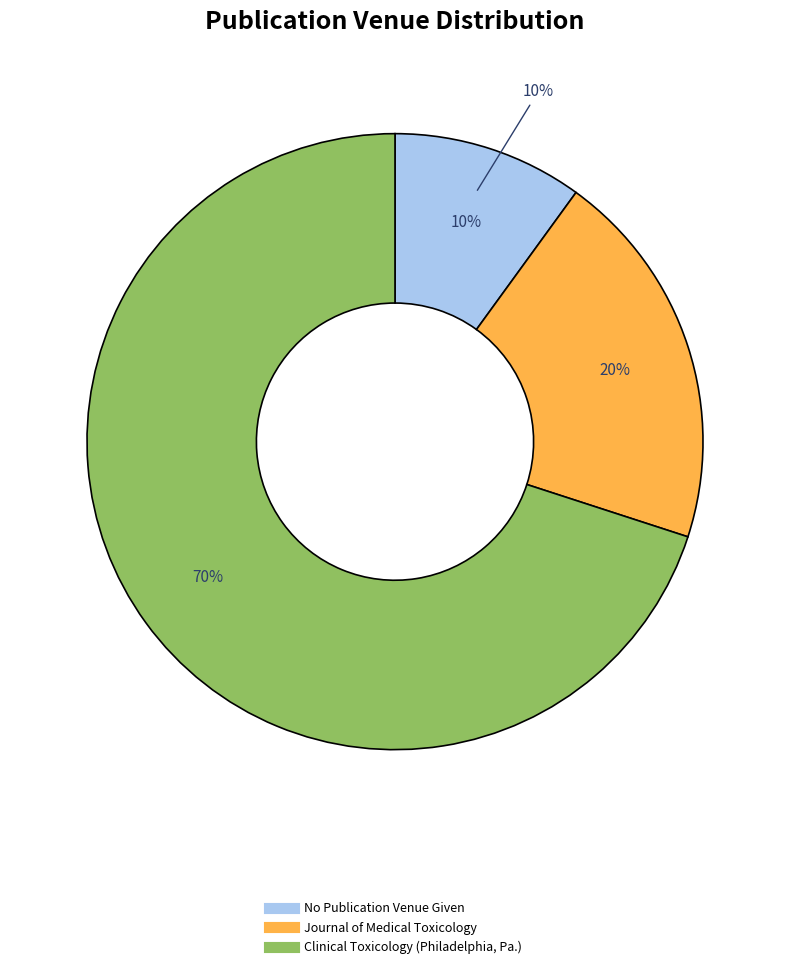

How many slices are in this pie chart?

3